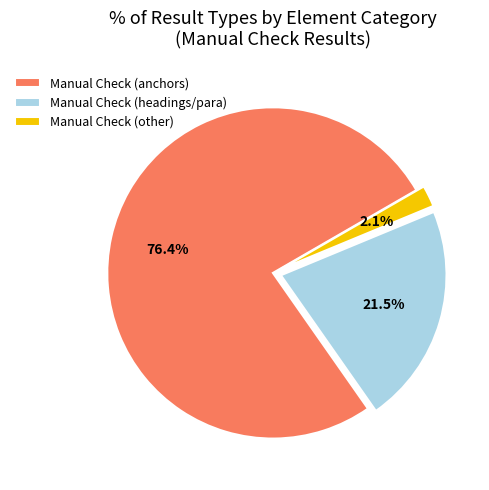

How much of the chart is everything except Manual Check (headings/para)?

78.5%